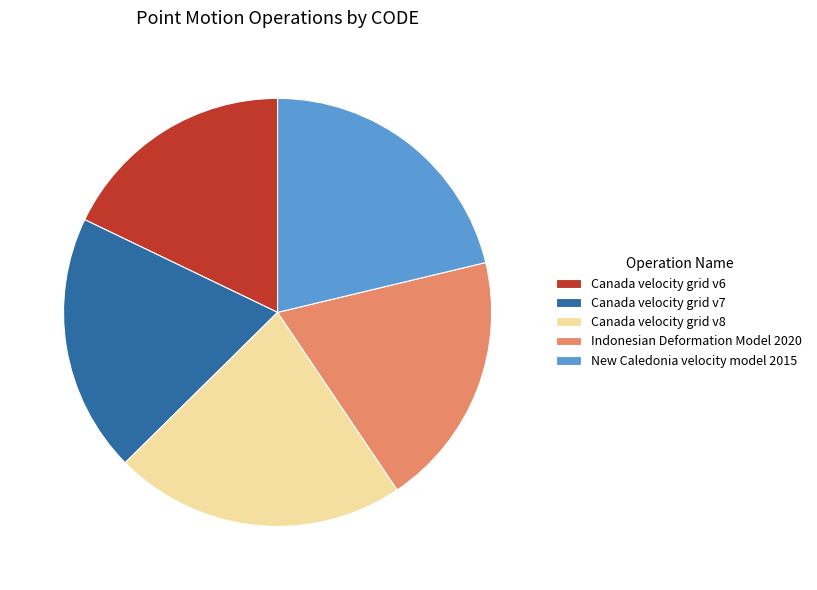

Which category has the smallest portion of the pie?

Canada velocity grid v6